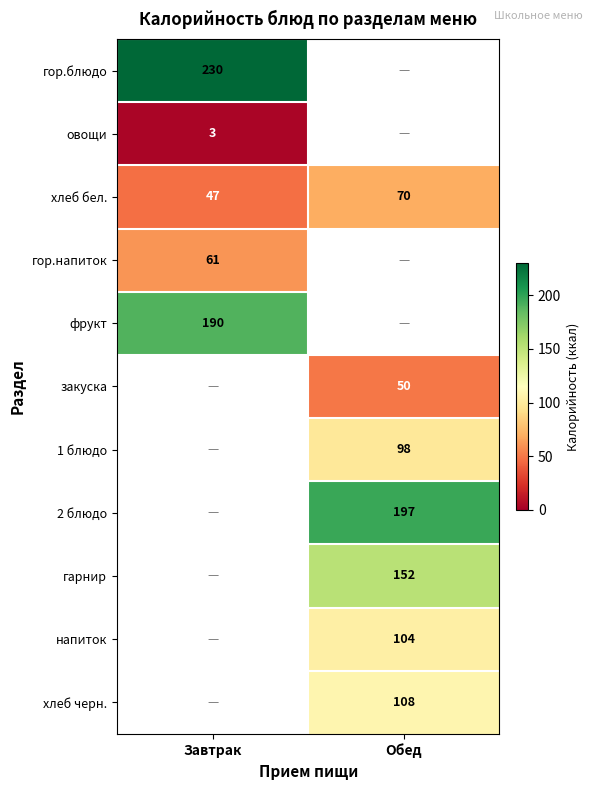

Which label corresponds to the largest value in the chart?

Завтрак